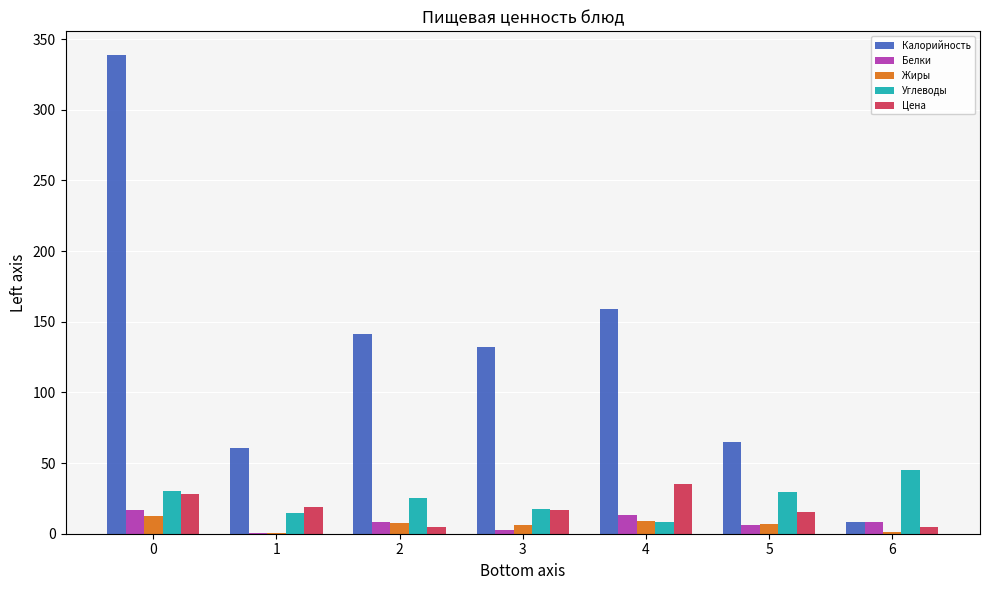

What is the maximum value shown in the chart?

338.6